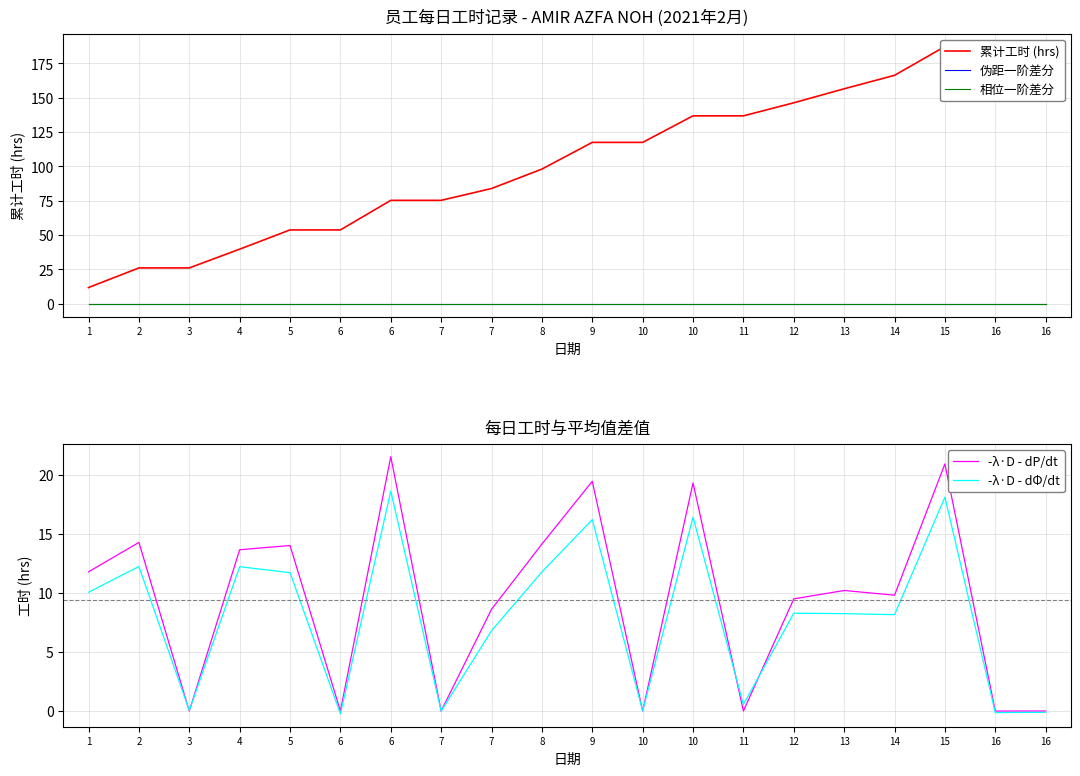

What is the value of the 累计工时 (hrs) point at the 8th from the left?

75.3